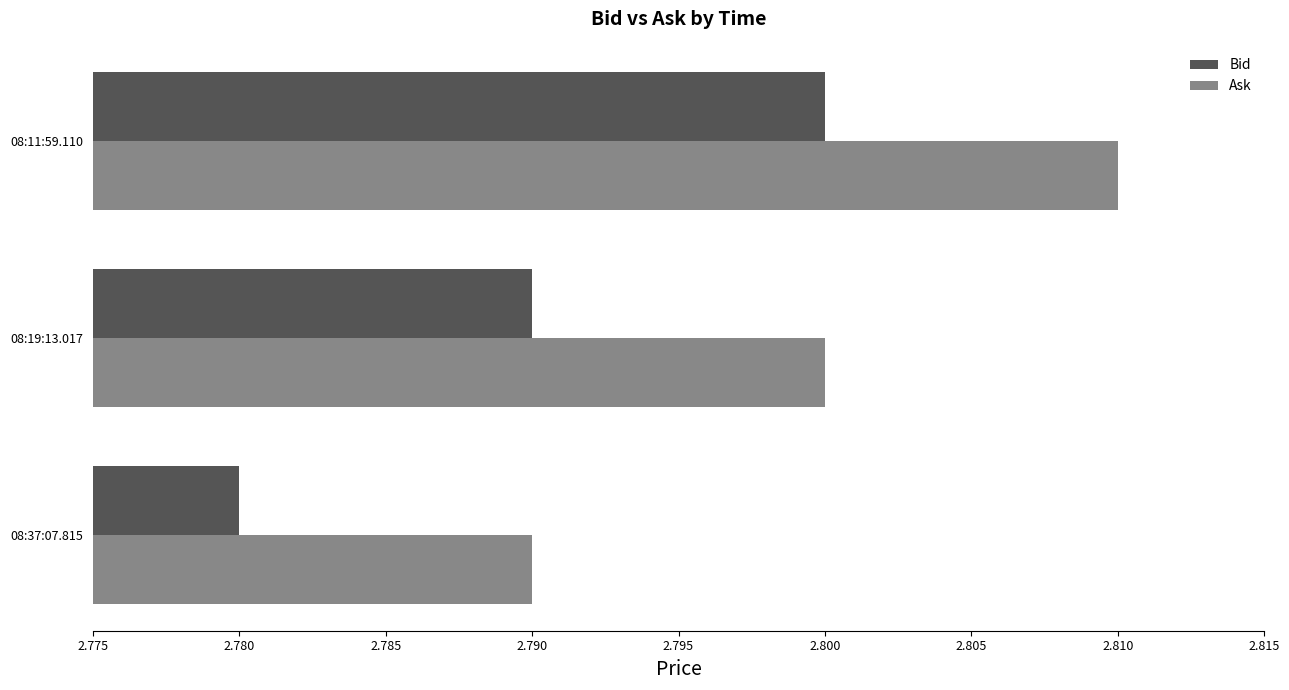

The Ask series shows 2.8 at 08:11:59.110. True or false?

True